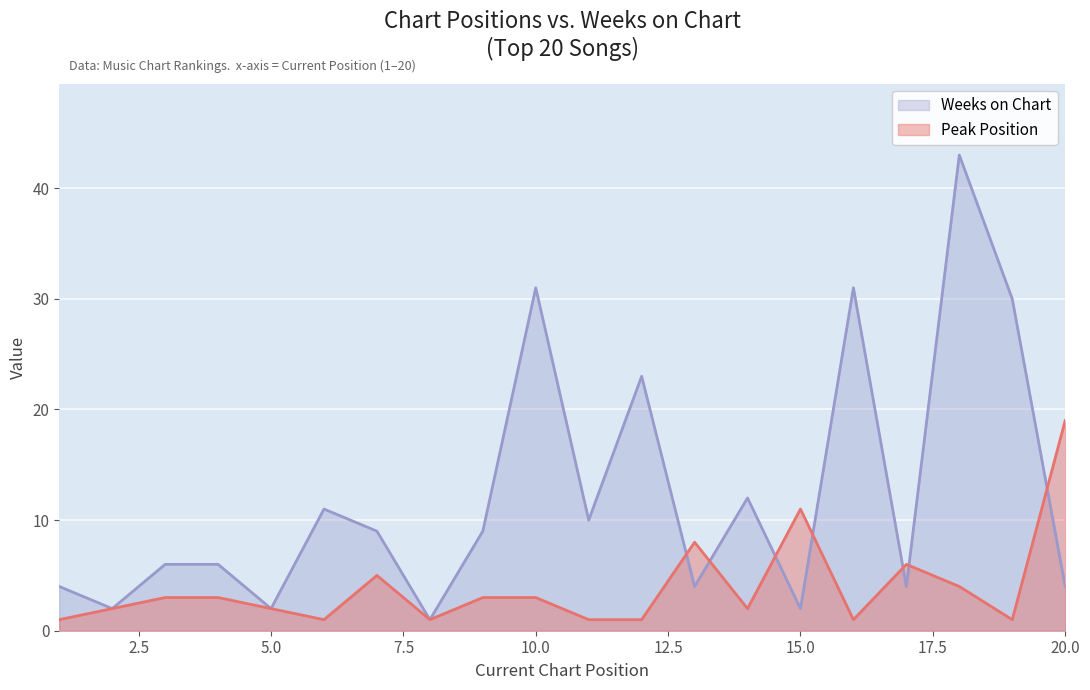

Between 4 and 7, which series saw the biggest shift?

Weeks on Chart